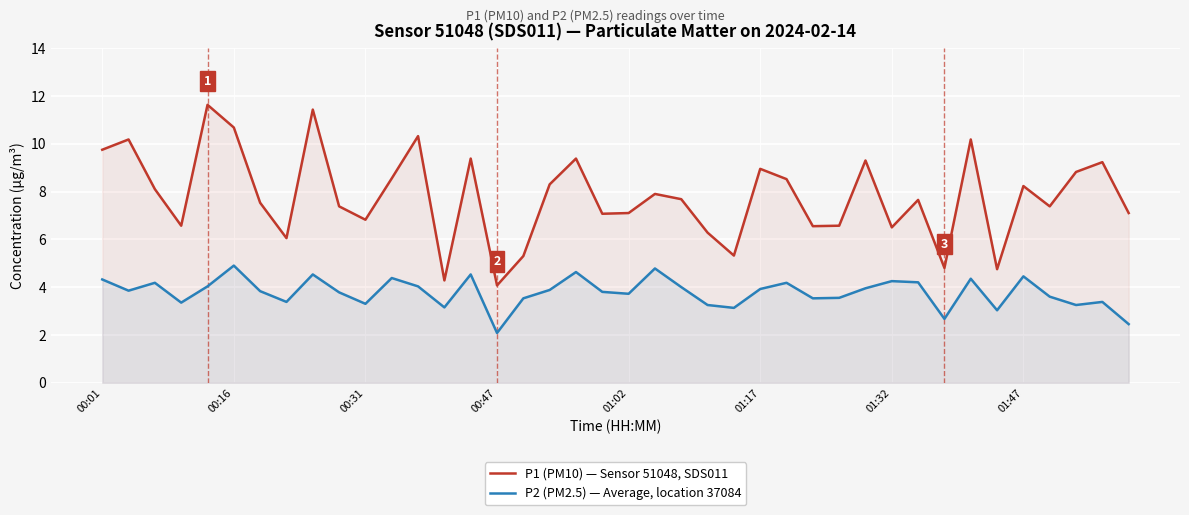

True or false: P2 (PM2.5) — Average, location 37084 and P1 (PM10) — Sensor 51048, SDS011 intersect in this chart.

False